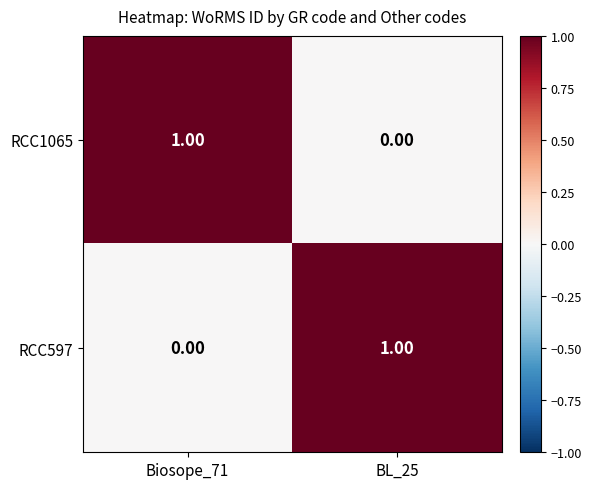

Is the value of RCC597 at BL_25 greater than the value of RCC1065 at BL_25?

Yes